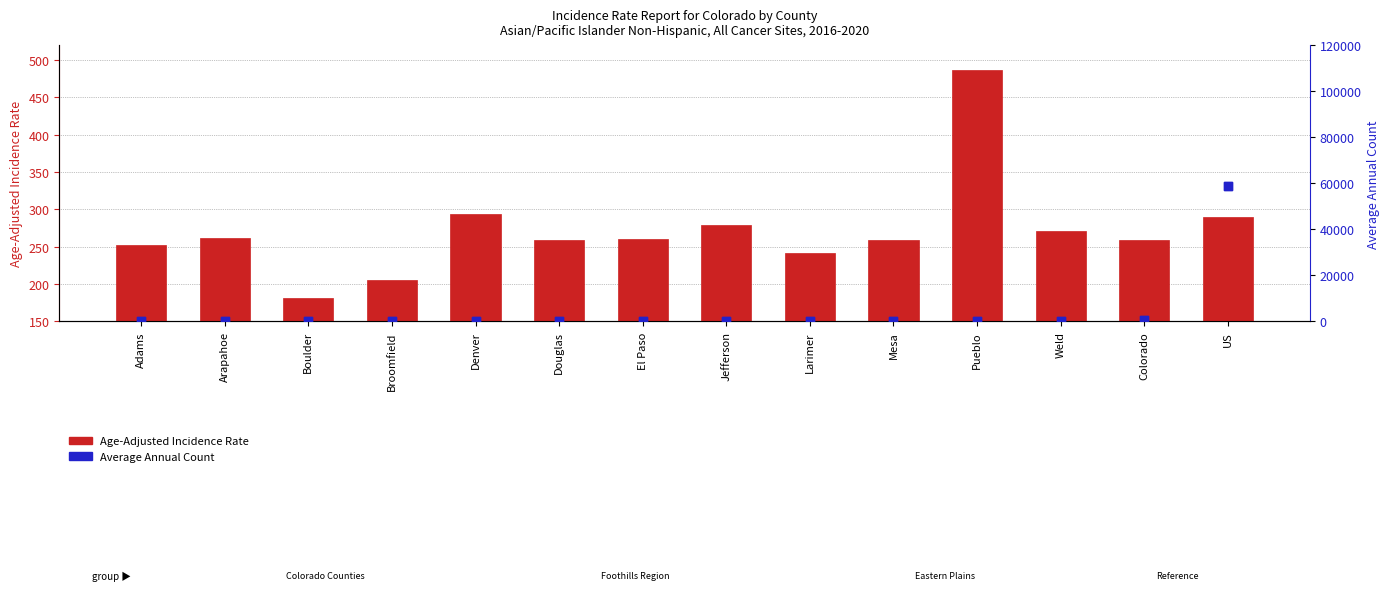

Which series reaches the minimum Y coordinate?

Average Annual Count